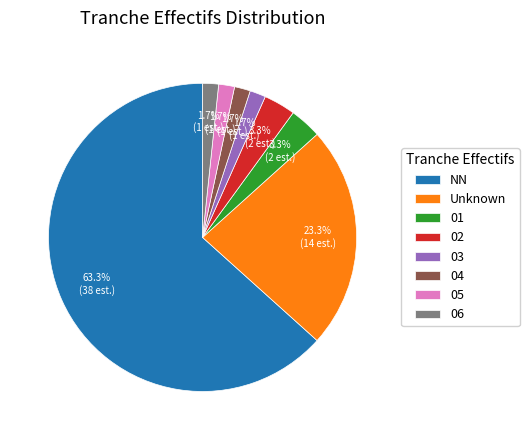

What percentage is NOT represented by 03?

98.3%